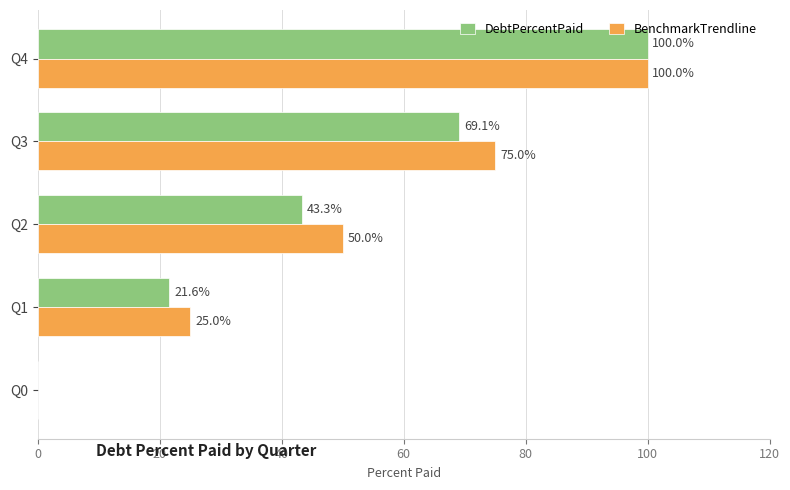

What are all the series names shown in the legend?

DebtPercentPaid, BenchmarkTrendline